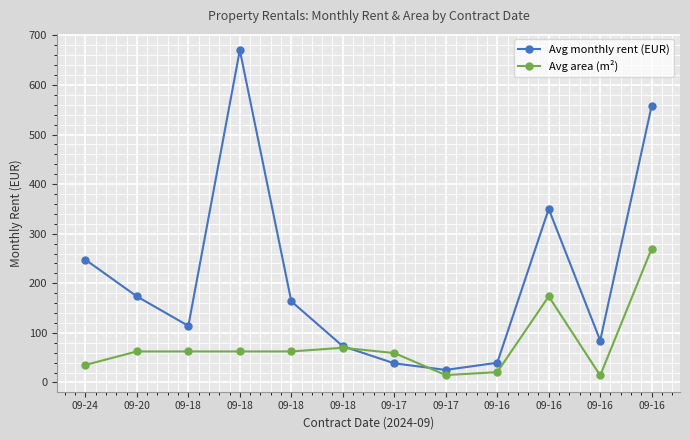

What is the difference between the highest and lowest values at 09-18?

51.5